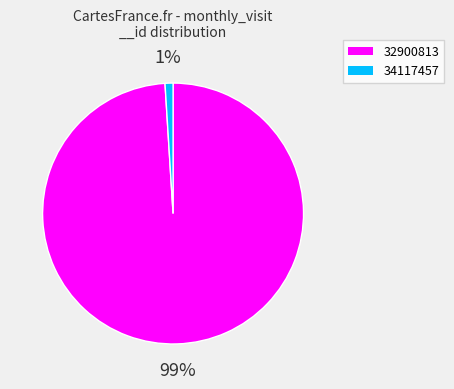

Is the sum of 32900813 and 34117457 greater than half?

Yes